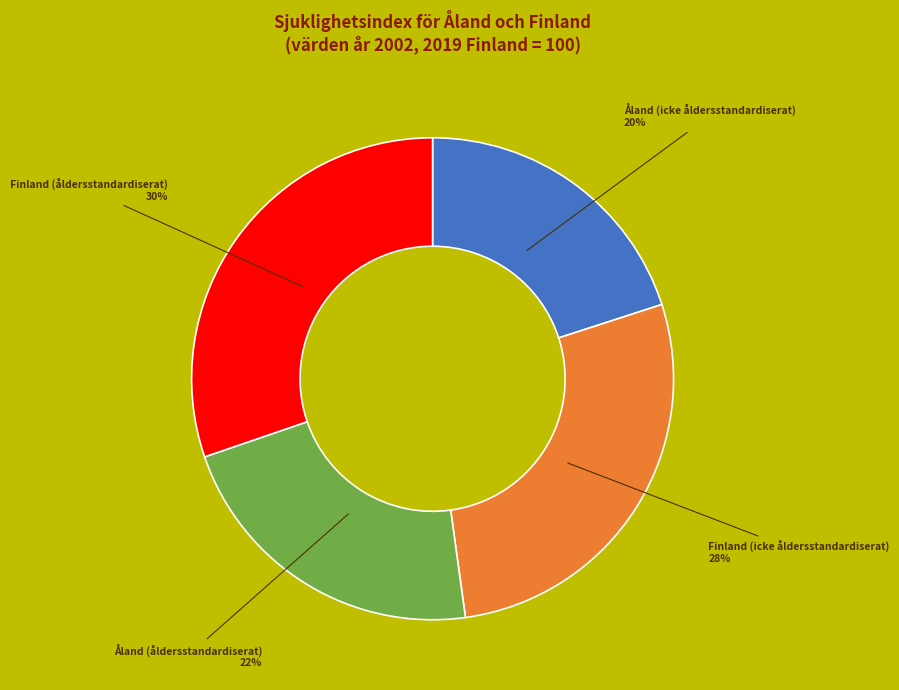

Is there any slice that represents more than half of the pie?

No